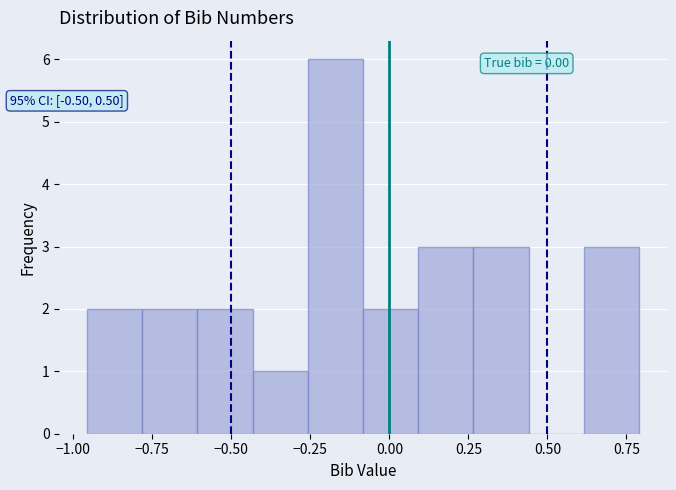

Read against the x-axis, roughly where is the centre of the tallest bar?

-0.15